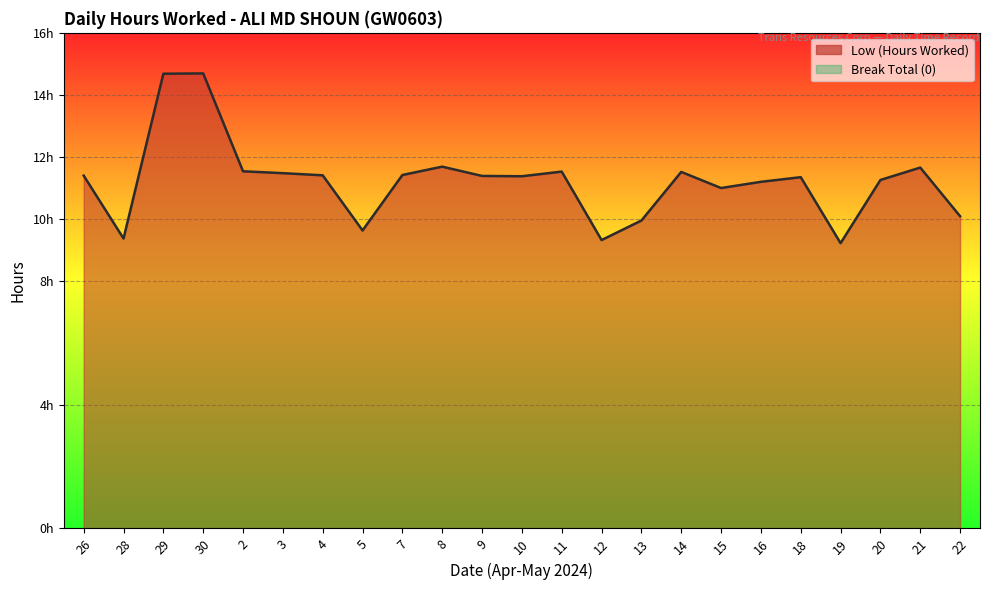

What is the change in value from 29 to 9?

-3.3